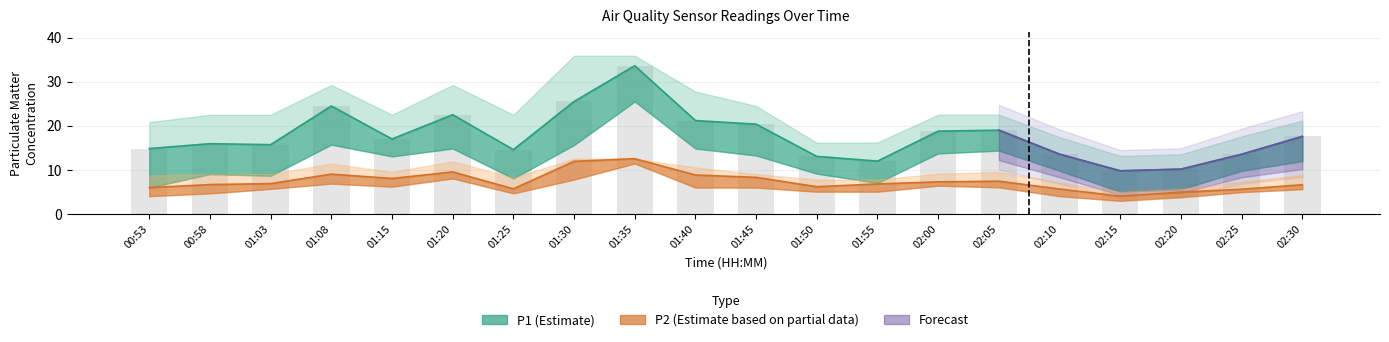

List the labels in order of P2_lower value, largest first.

01:35, 01:20, 01:30, 01:08, 02:00, 01:15, 02:05, 01:40, 01:45, 01:03, 02:30, 01:50, 01:55, 02:25, 00:58, 01:25, 00:53, 02:10, 02:20, 02:15